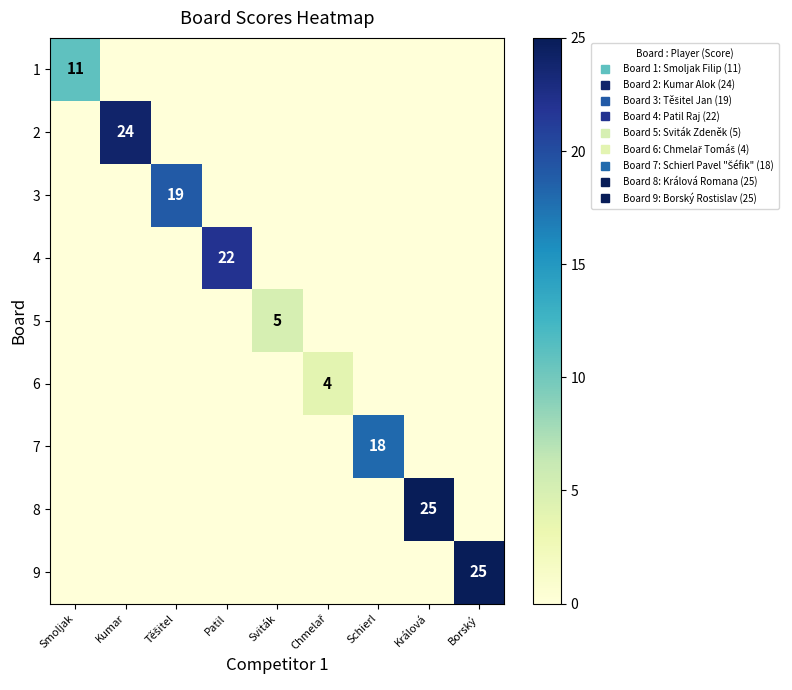

At Sviták, list the series in order from smallest to largest.

1, 2, 3, 4, 6, 7, 8, 9, 5